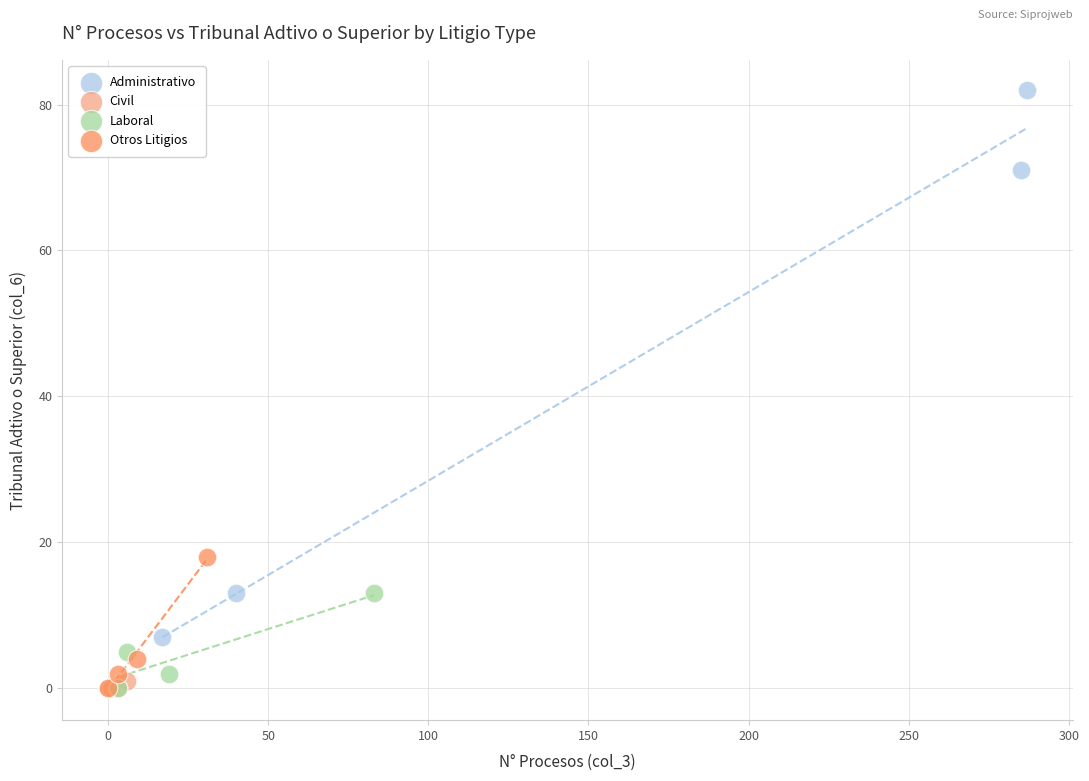

Which series has the largest Y range (max minus min)?

Administrativo